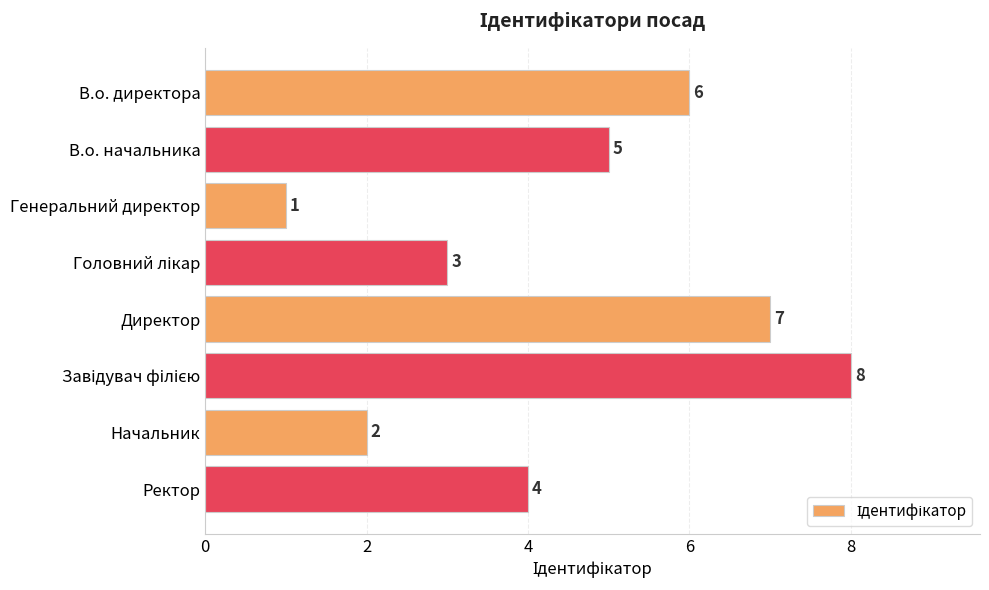

What is the change in value from В.о. начальника to Директор?

+2